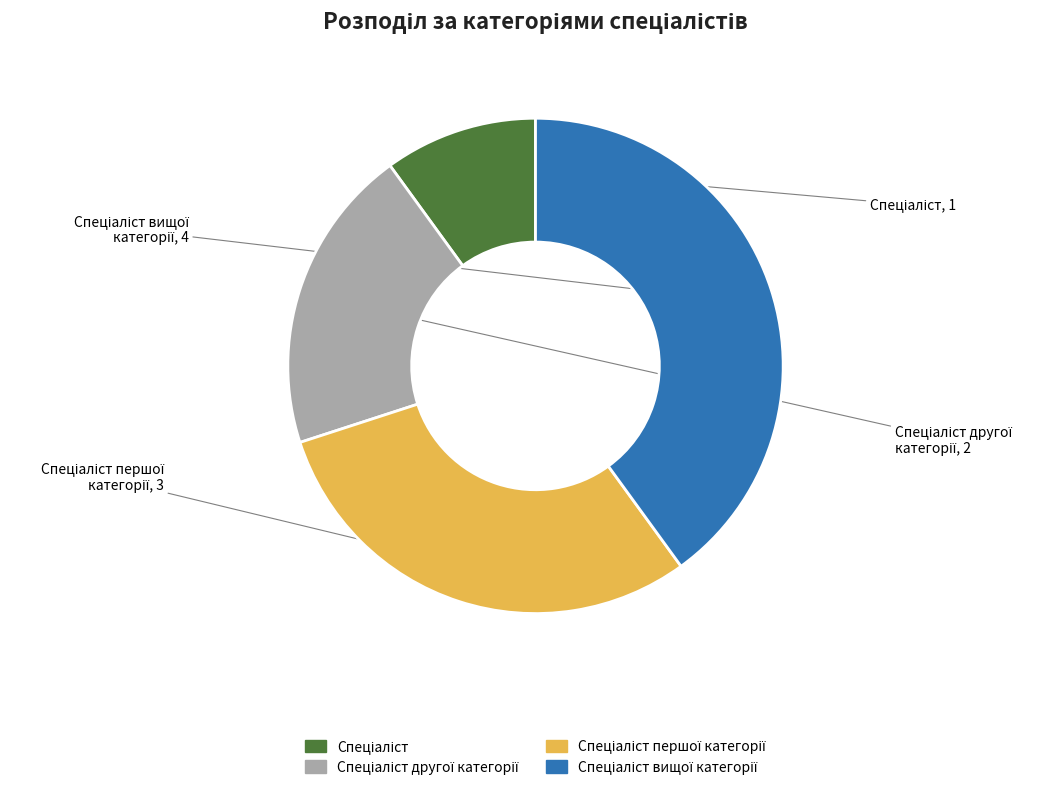

Count the number of slices in the pie.

4